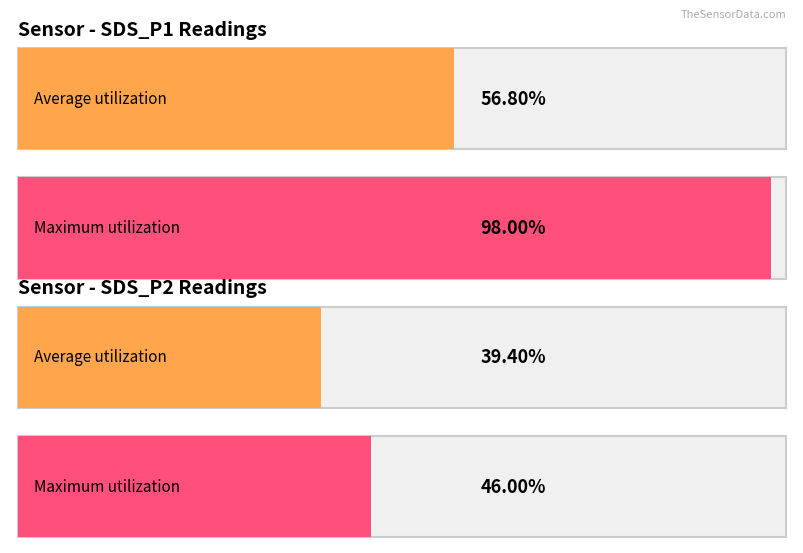

List the series in order of their peak value, lowest first.

SDS_P2, SDS_P1